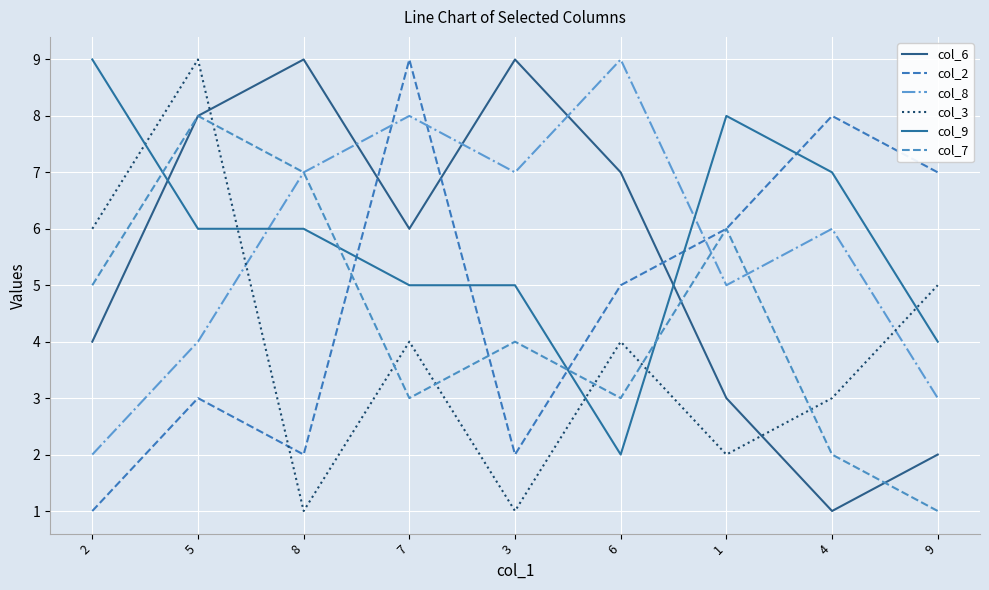

How many values in the col_9 series exceed 6?

3